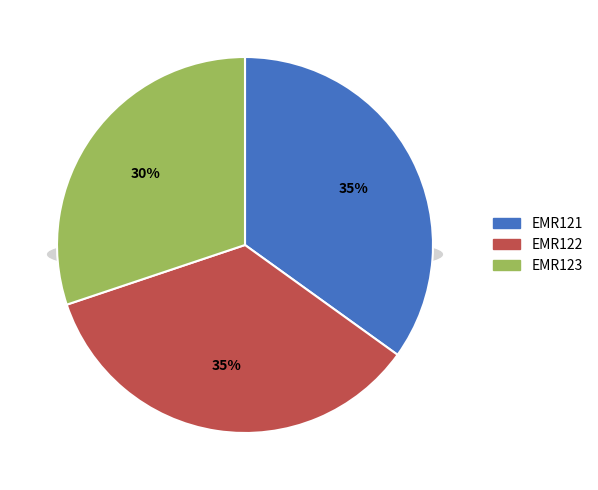

To the nearest percent, what is the difference between the largest and smallest slice percentages?

5%